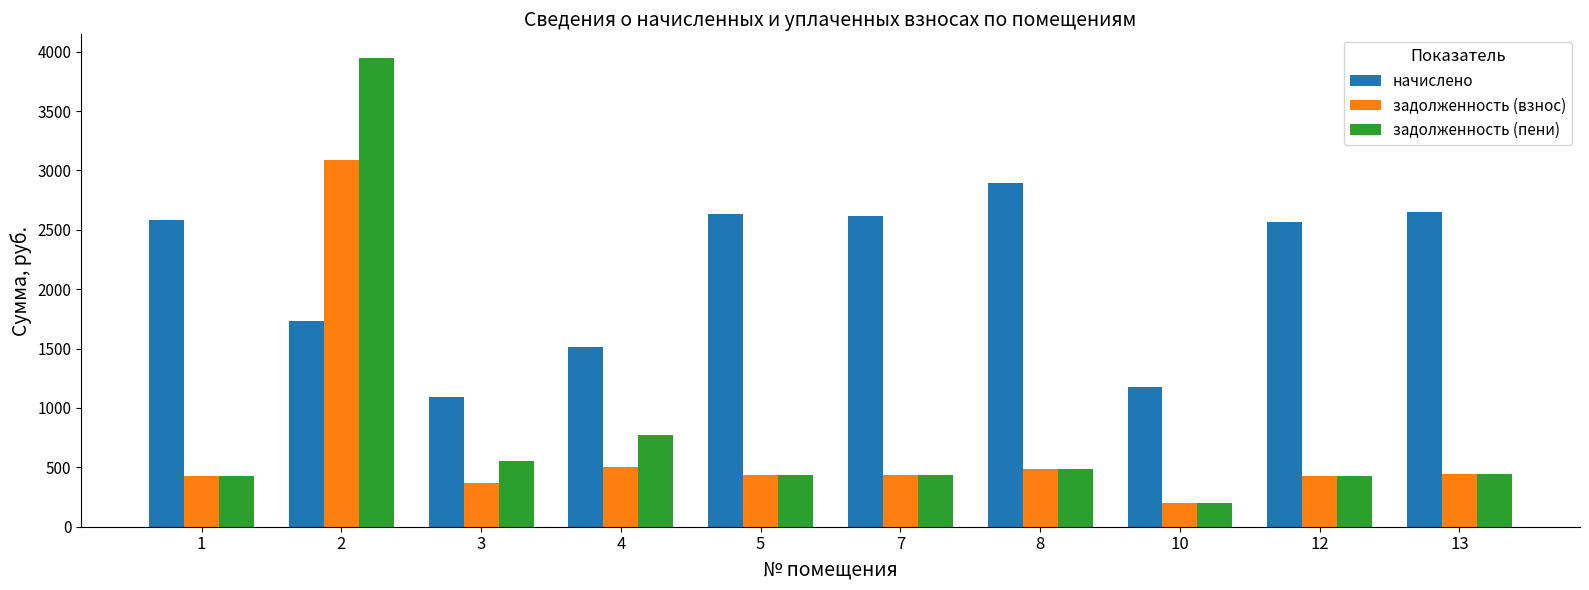

Which category has the highest value across all series?

2